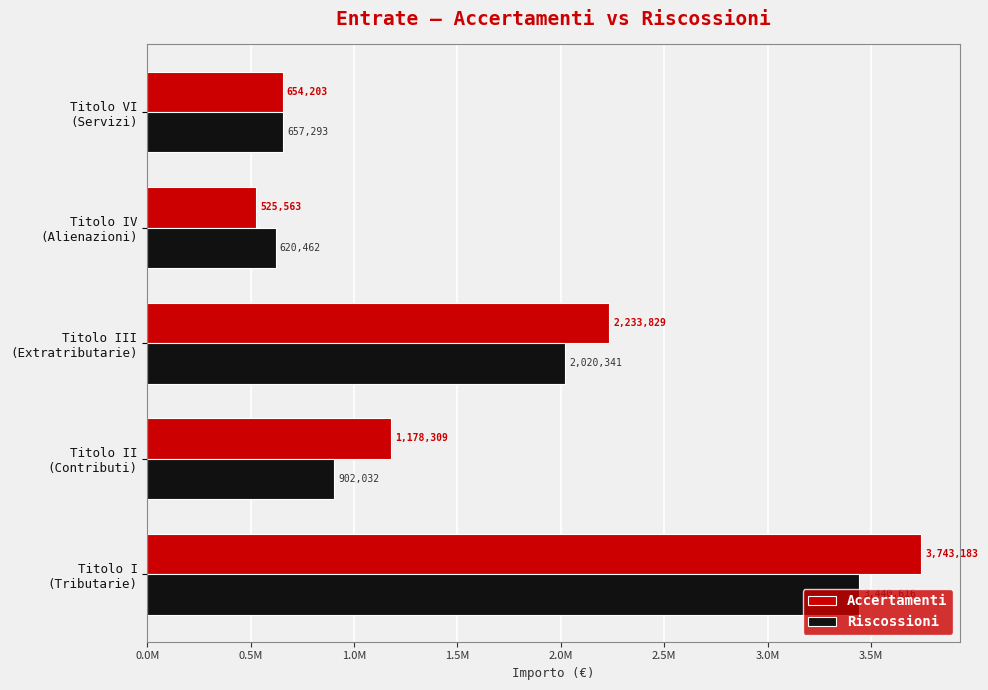

What are all the series names shown in the legend?

Accertamenti, Riscossioni